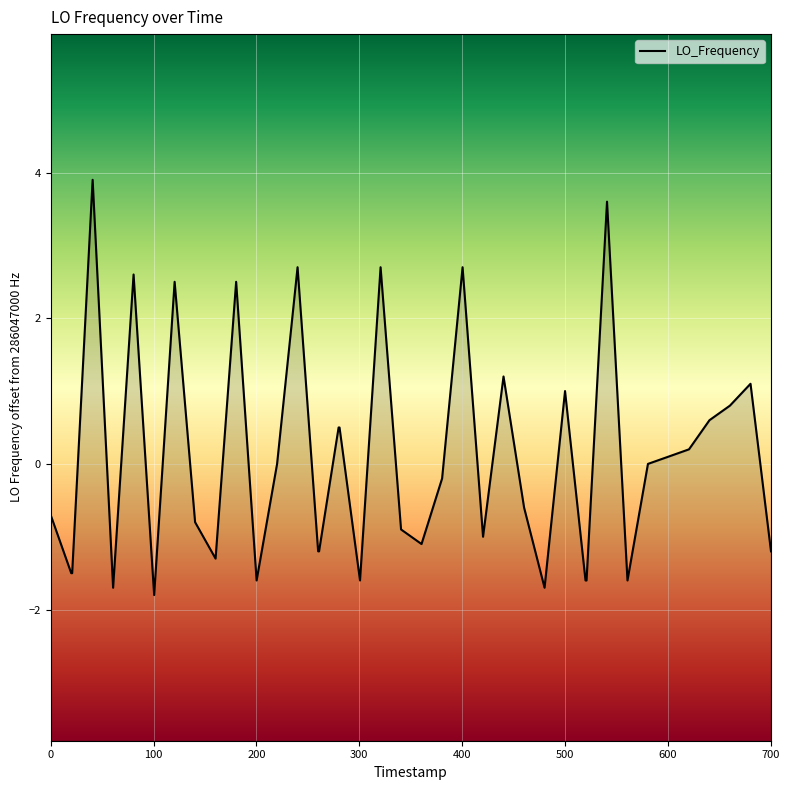

How many lines are shown in the chart?

1